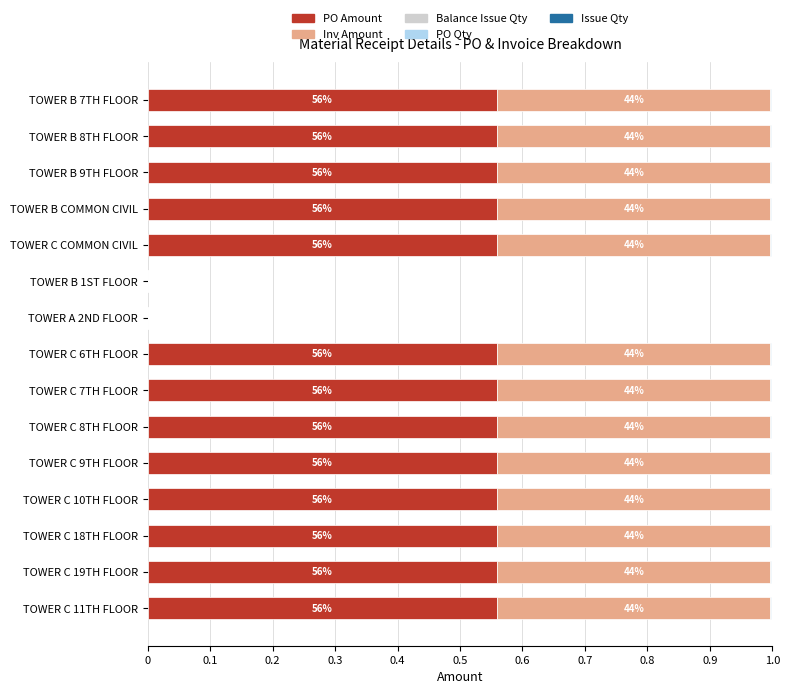

What is the sum of all PO Amount values?

7.3